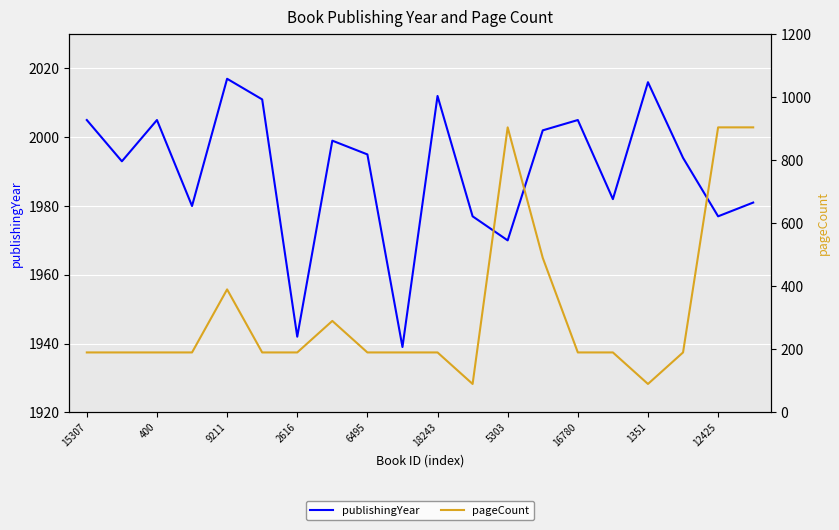

At which category does pageCount reach its first local valley?

11